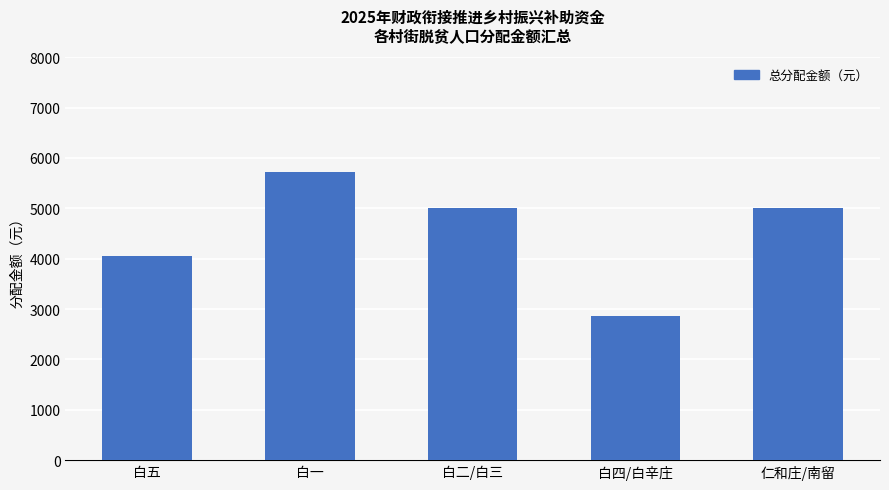

How many values are below 5008?

2